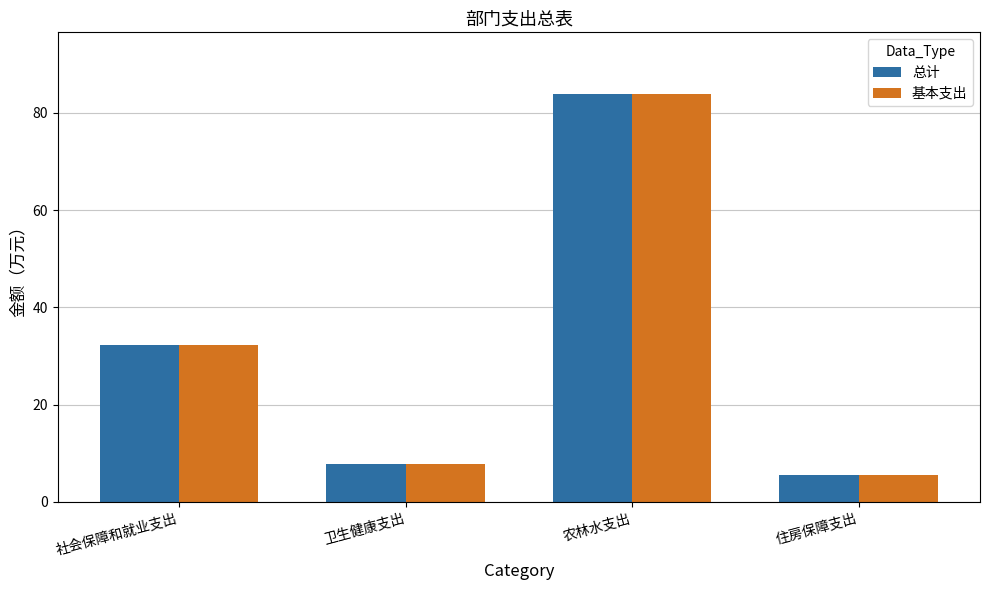

Rank the categories by 基本支出 value from highest to lowest.

农林水支出, 社会保障和就业支出, 卫生健康支出, 住房保障支出